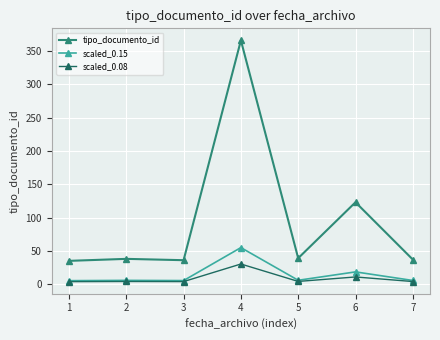

How many values in the tipo_documento_id series are below 38?

3